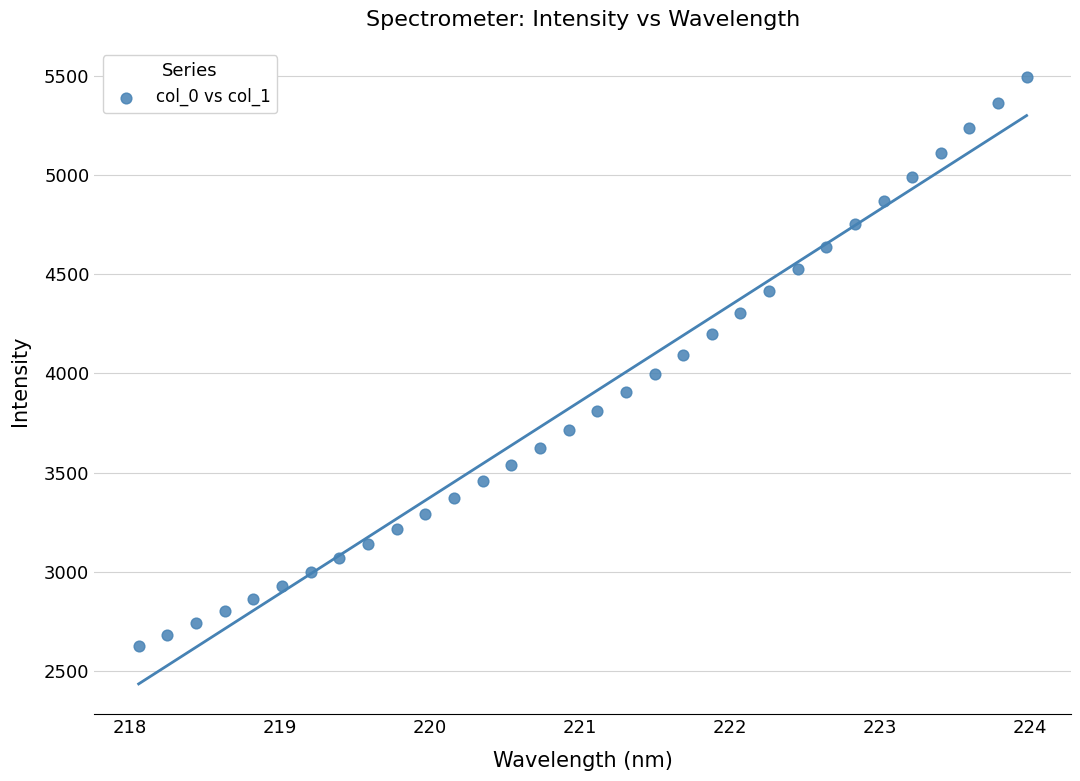

What is the range of Y values (max minus min)?

2868.9